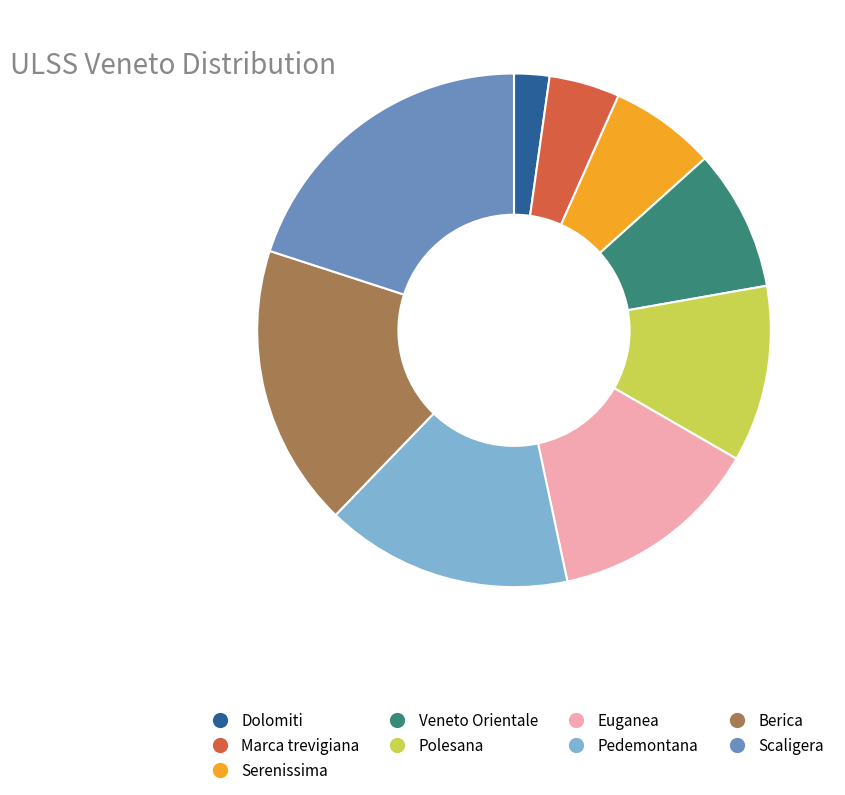

True or false: Berica accounts for 25% of the total.

False